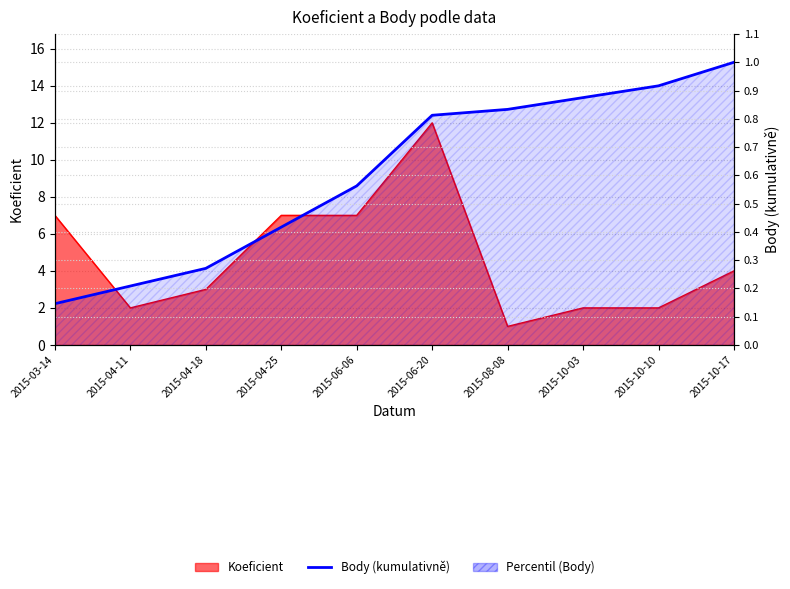

How many lines are shown in the chart?

1